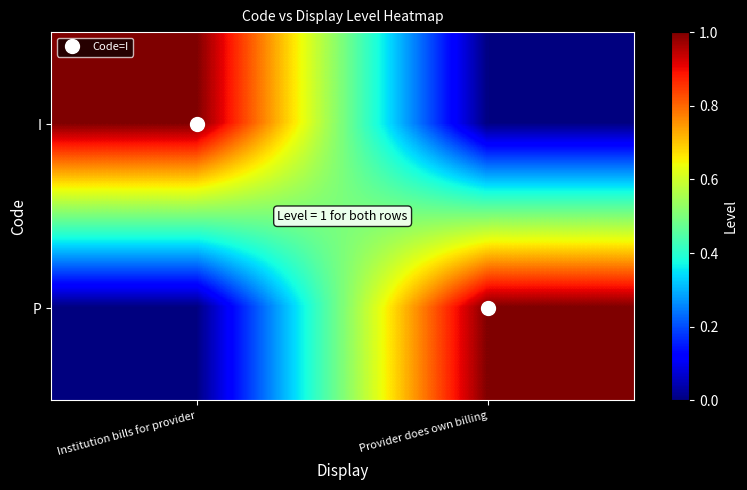

Which series changed the most between Institution bills for provider and Provider does own billing?

I